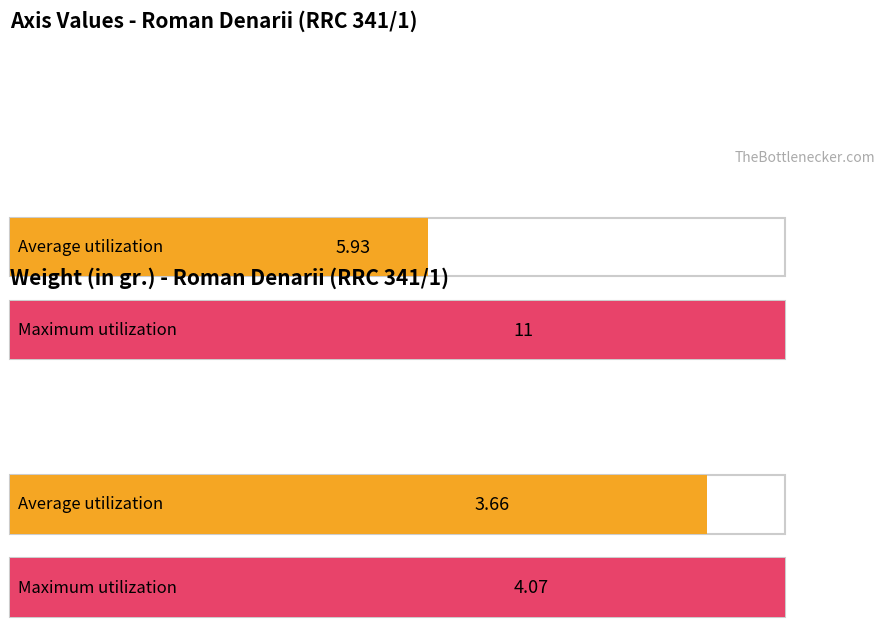

Read the value at 6.

4.1